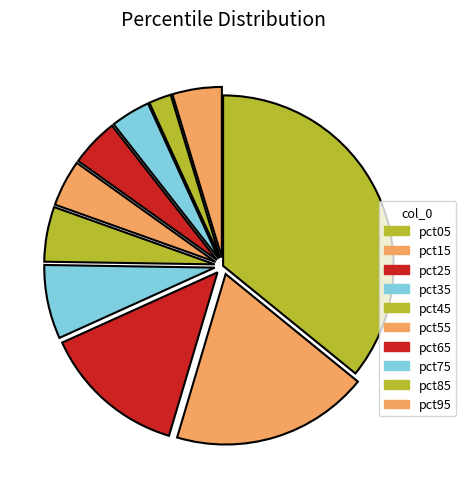

To the nearest percent, what is the difference between the largest and smallest slice percentages?

34%